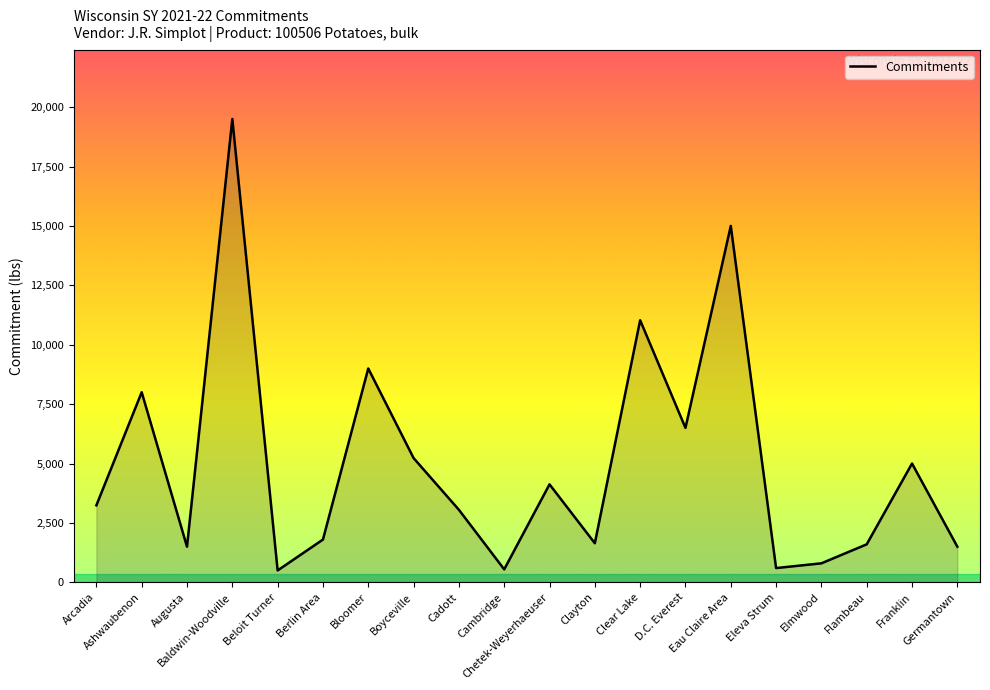

What is the difference between the maximum and minimum values?

19000